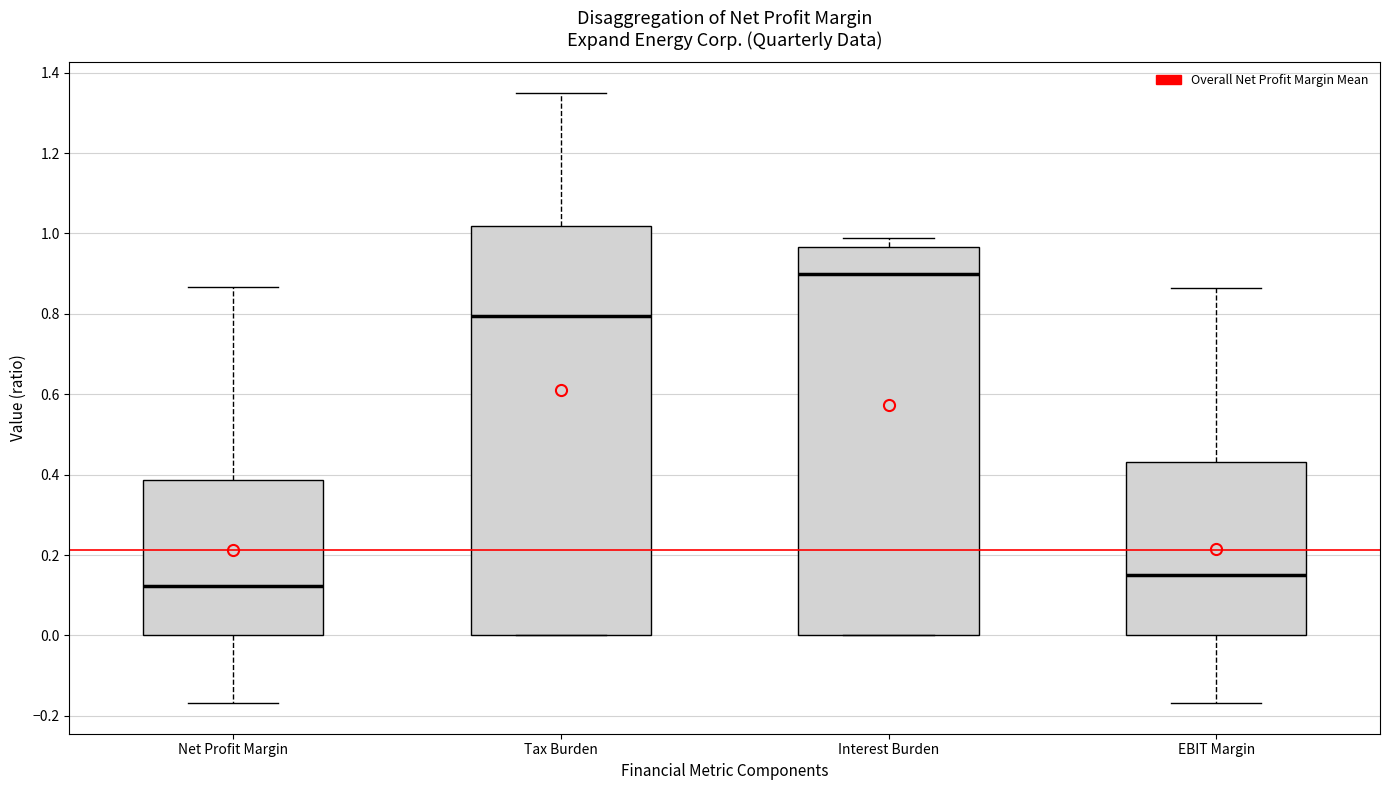

Reading left to right, read every box against the y-axis: the position of its median line, the range the box covers, and the ends of its whiskers. The values are not printed on the chart, so give them approximately, as read against the axis.

Net Profit Margin: median 0.12, box 0.00 to 0.38, whiskers -0.16 to 0.86
Tax Burden: median 0.80, box 0.00 to 1.02, whiskers 0.00 to 1.36
Interest Burden: median 0.90, box 0.00 to 0.96, whiskers 0.00 to 1.00
EBIT Margin: median 0.16, box 0.00 to 0.44, whiskers -0.16 to 0.86